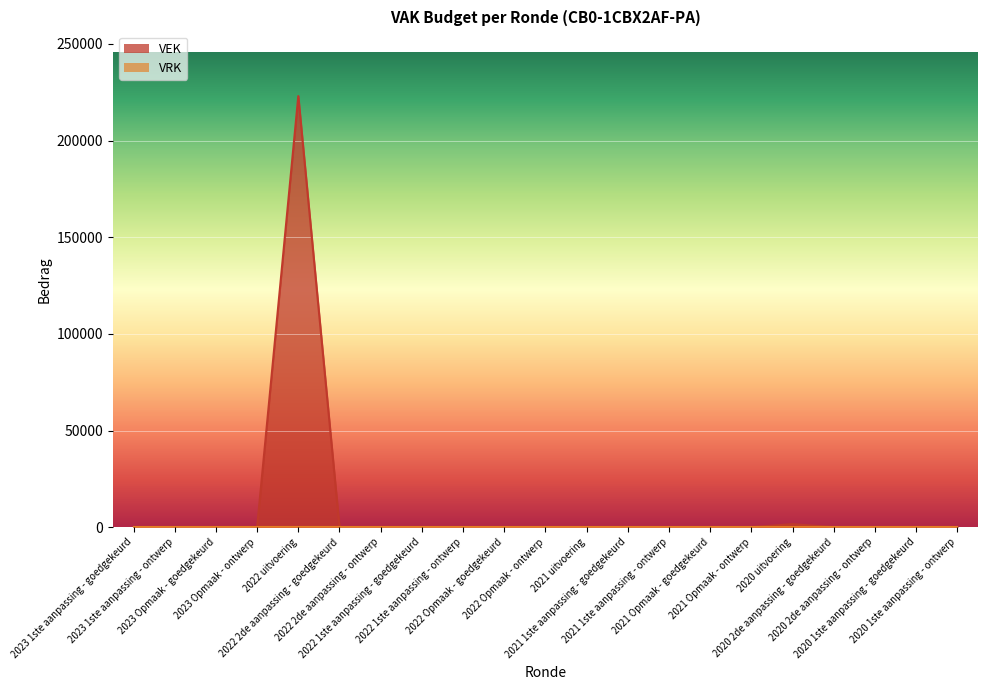

What position from the right is 2023 1ste aanpassing - ontwerp?

20